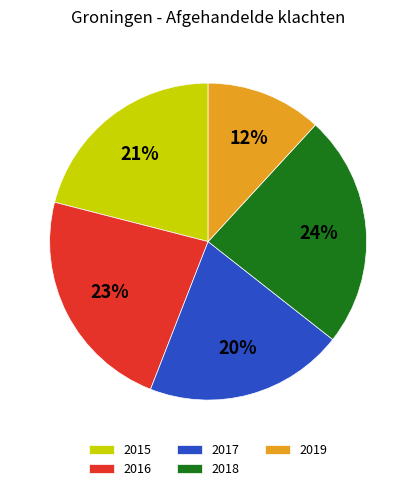

What percentage is the 2015 slice, to the nearest percent?

21%